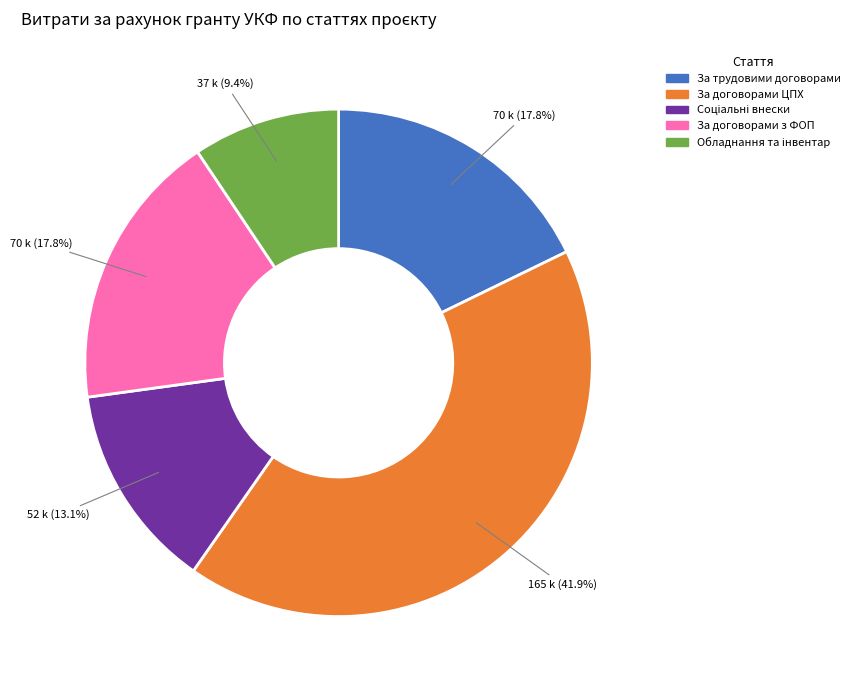

Is there a majority slice in this chart?

No